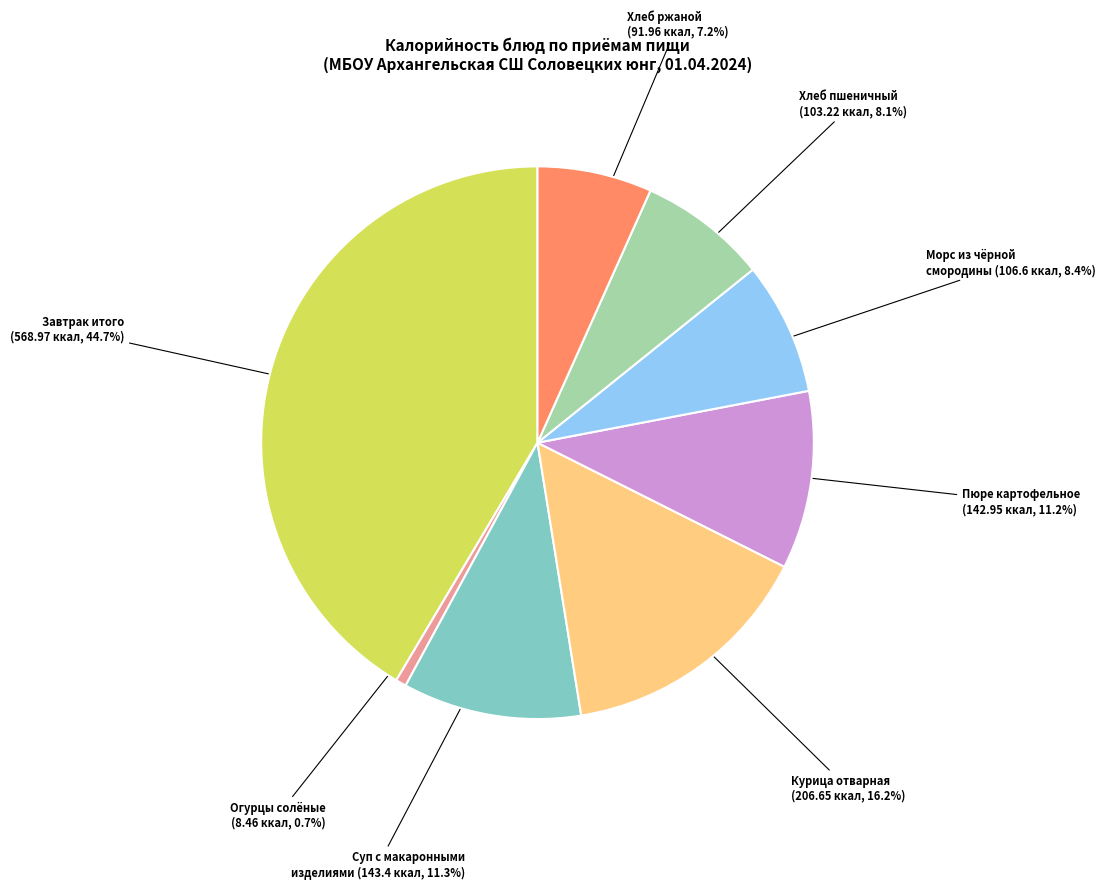

Is there any slice that represents more than half of the pie?

No